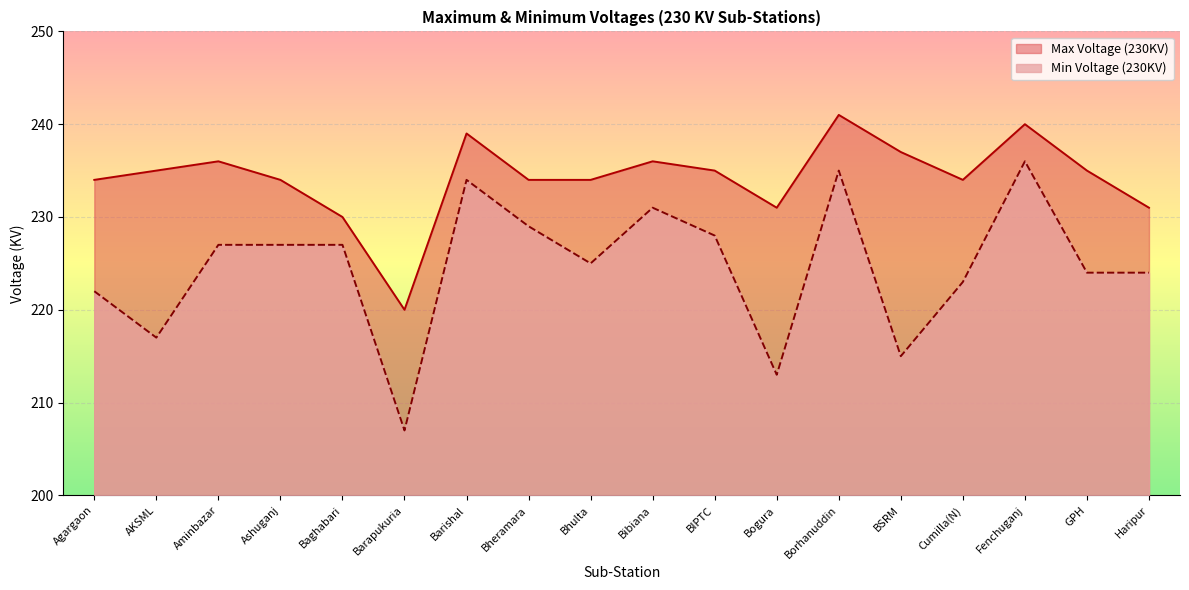

Is the value of Min Voltage (230KV) at Bhulta greater than the value of Max Voltage (230KV) at Haripur?

No